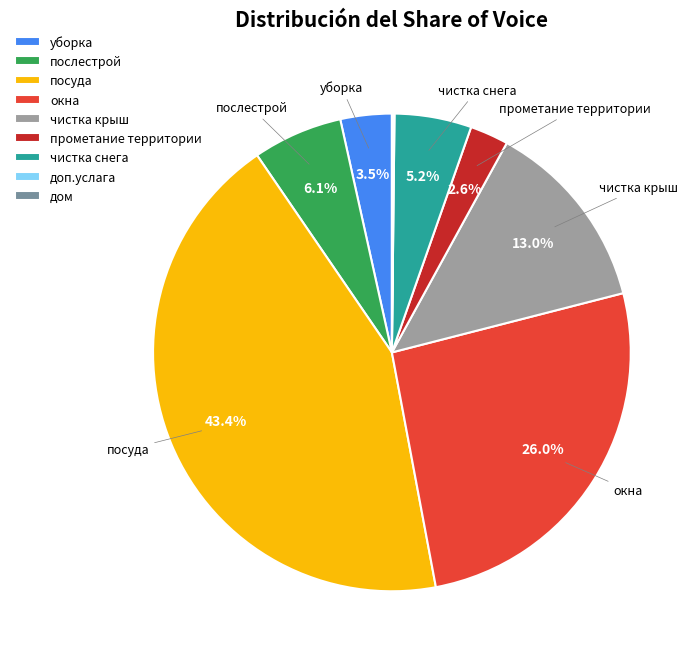

Which category has the biggest portion of the pie?

посуда